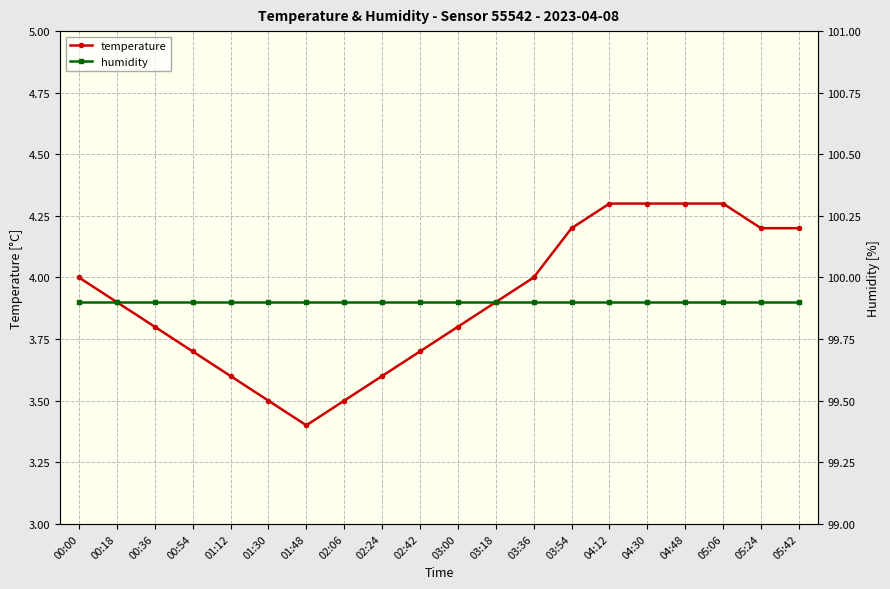

Rank the categories by humidity value from highest to lowest.

00:00, 00:18, 00:36, 00:54, 01:12, 01:30, 01:48, 02:06, 02:24, 02:42, 03:00, 03:18, 03:36, 03:54, 04:12, 04:30, 04:48, 05:06, 05:24, 05:42